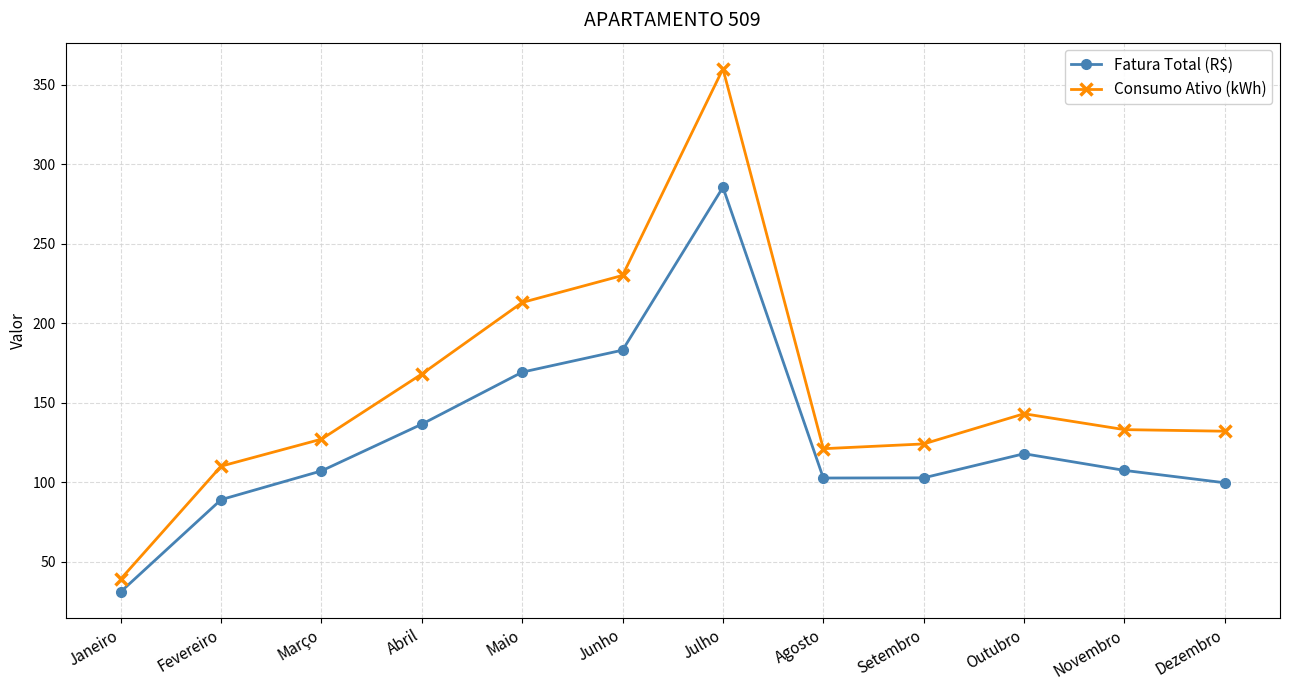

Which category has the lowest value across all series?

Janeiro